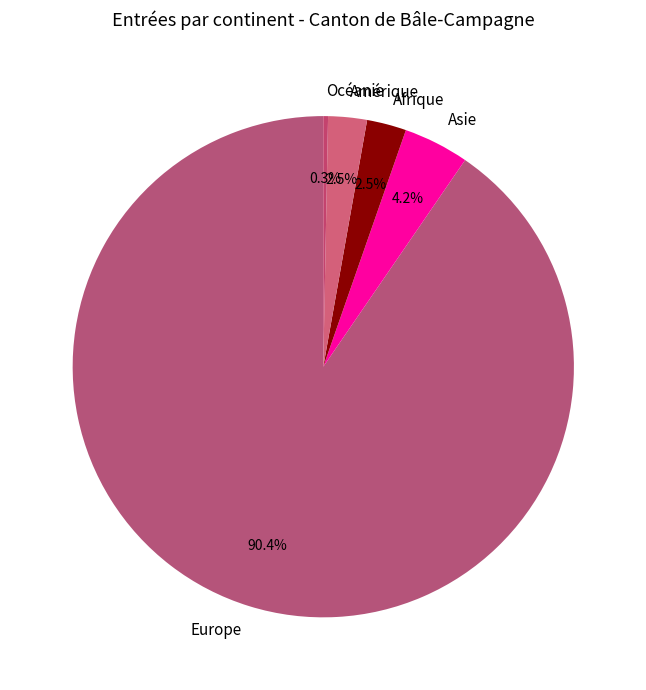

Which category has the biggest portion of the pie?

Europe